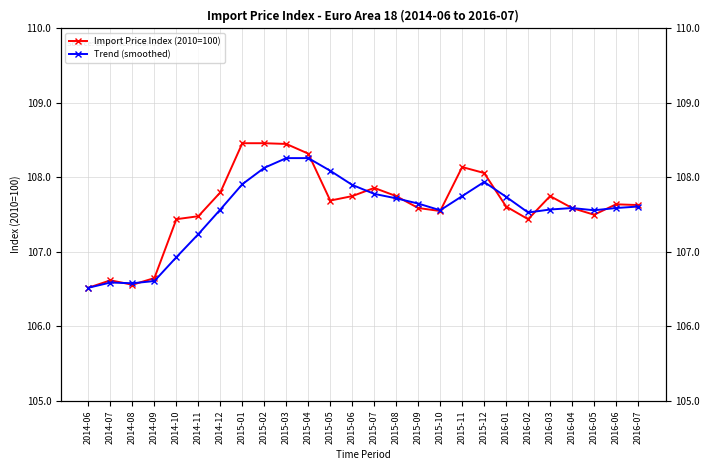

Is the value of Import Price Index (2010=100) at 2015-08 greater than the value of Trend (smoothed) at 2014-10?

Yes